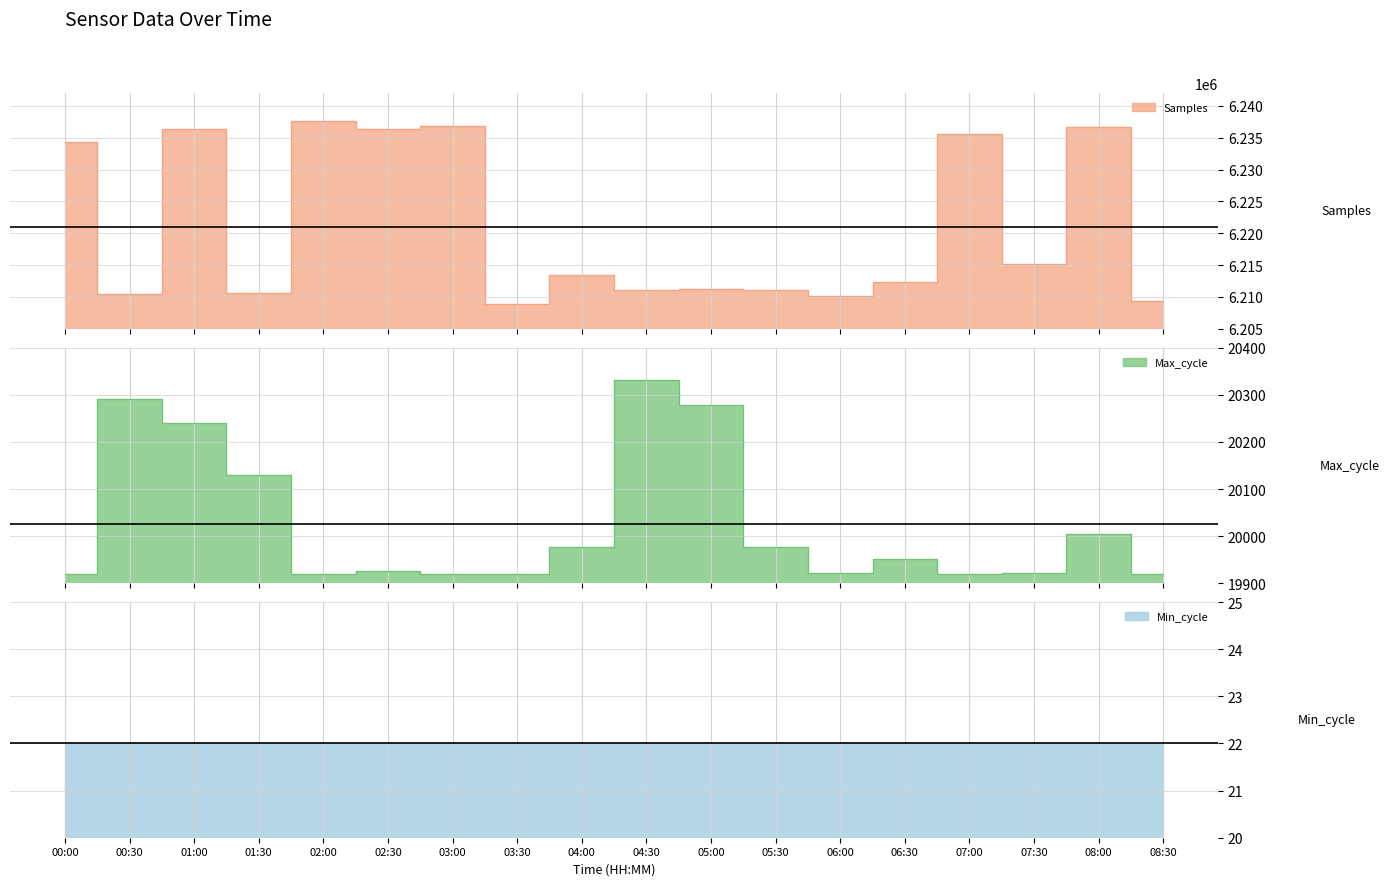

How many data points in Max_cycle are less than 19951?

9